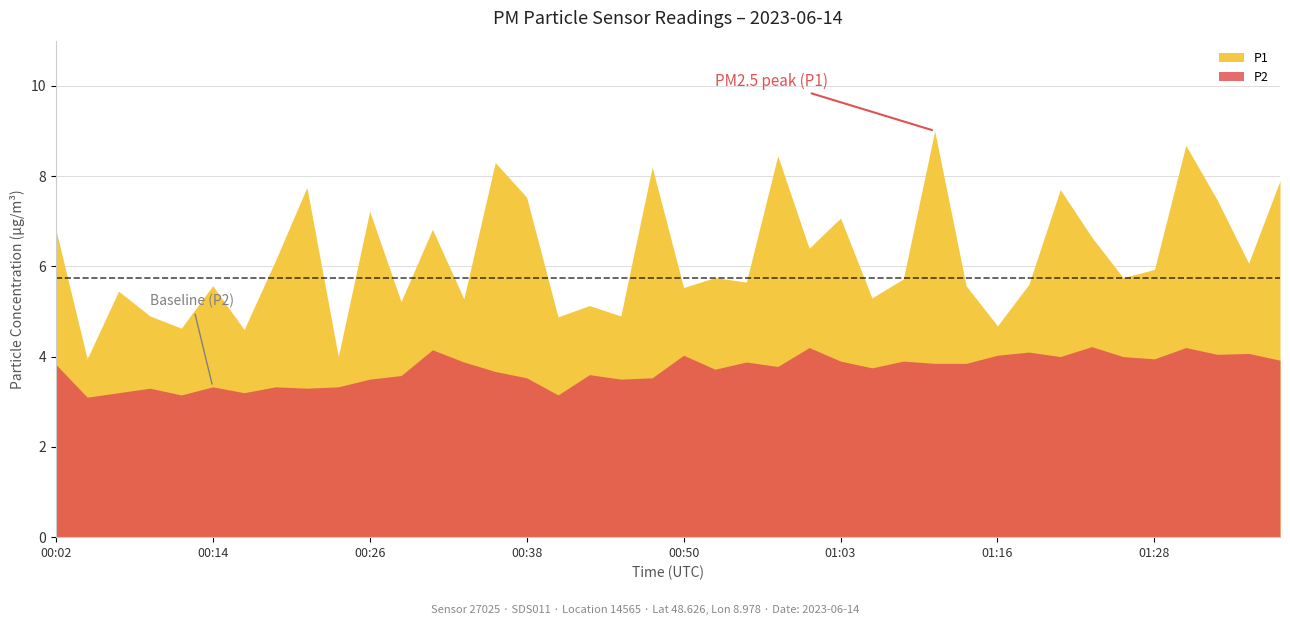

Reading right to left, extract all data points from this chart.

P1: 01:38=7.9	01:35=6.1	01:33=7.5	01:30=8.7	01:28=5.9	01:25=5.8	01:23=6.7	01:20=7.7	01:18=5.6	01:16=4.7	01:13=5.6	01:11=9.0	01:08=5.7	01:05=5.3	01:03=7.1	01:00=6.4	00:58=8.4	00:55=5.7	00:53=5.8	00:50=5.5	00:48=8.2	00:45=4.9	00:43=5.1	00:41=4.9	00:38=7.5	00:36=8.3	00:33=5.3	00:31=6.8	00:28=5.2	00:26=7.2	00:24=4.0	00:21=7.8	00:19=6.1	00:16=4.6	00:14=5.6	00:11=4.6	00:09=4.9	00:07=5.5	00:04=4.0	00:02=6.8
P2: 01:38=3.9	01:35=4.1	01:33=4.0	01:30=4.2	01:28=4.0	01:25=4.0	01:23=4.2	01:20=4.0	01:18=4.1	01:16=4.0	01:13=3.9	01:11=3.9	01:08=3.9	01:05=3.8	01:03=3.9	01:00=4.2	00:58=3.8	00:55=3.9	00:53=3.7	00:50=4.0	00:48=3.5	00:45=3.5	00:43=3.6	00:41=3.1	00:38=3.5	00:36=3.7	00:33=3.9	00:31=4.2	00:28=3.6	00:26=3.5	00:24=3.3	00:21=3.3	00:19=3.3	00:16=3.2	00:14=3.3	00:11=3.1	00:09=3.3	00:07=3.2	00:04=3.1	00:02=3.8